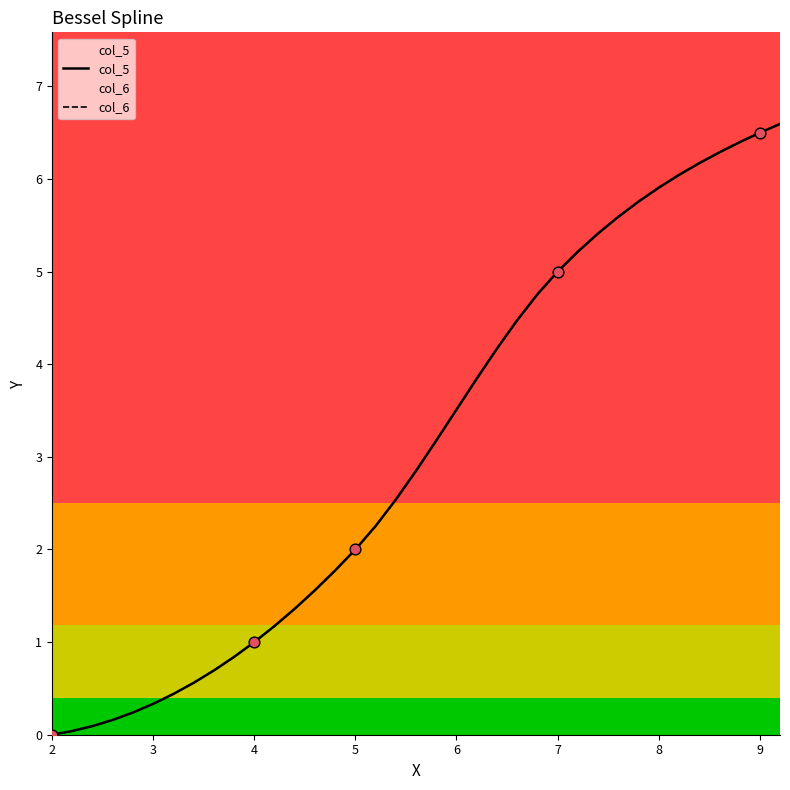

What are all the series names shown in the legend?

col_5, col_6